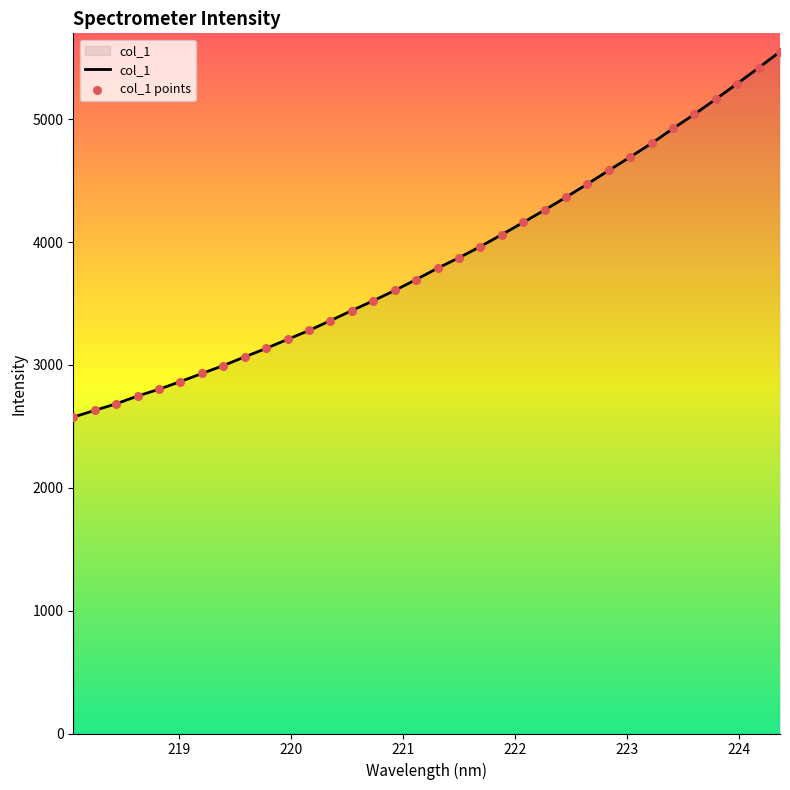

What is the minimum value shown in the chart?

2575.3